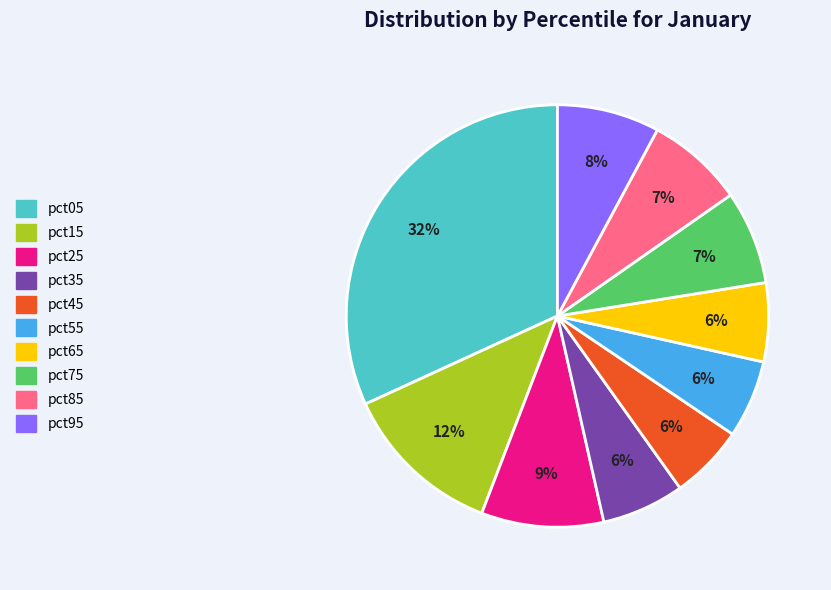

The pct65 slice represents 6% of the pie. True or false?

True